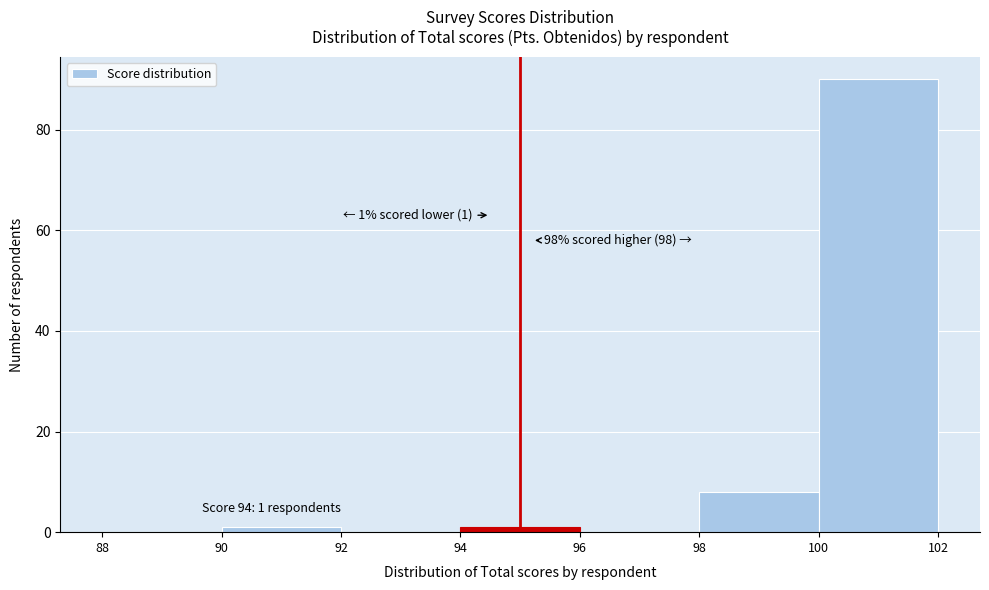

Over which range of the x-axis is the bar tallest?

100 to 102